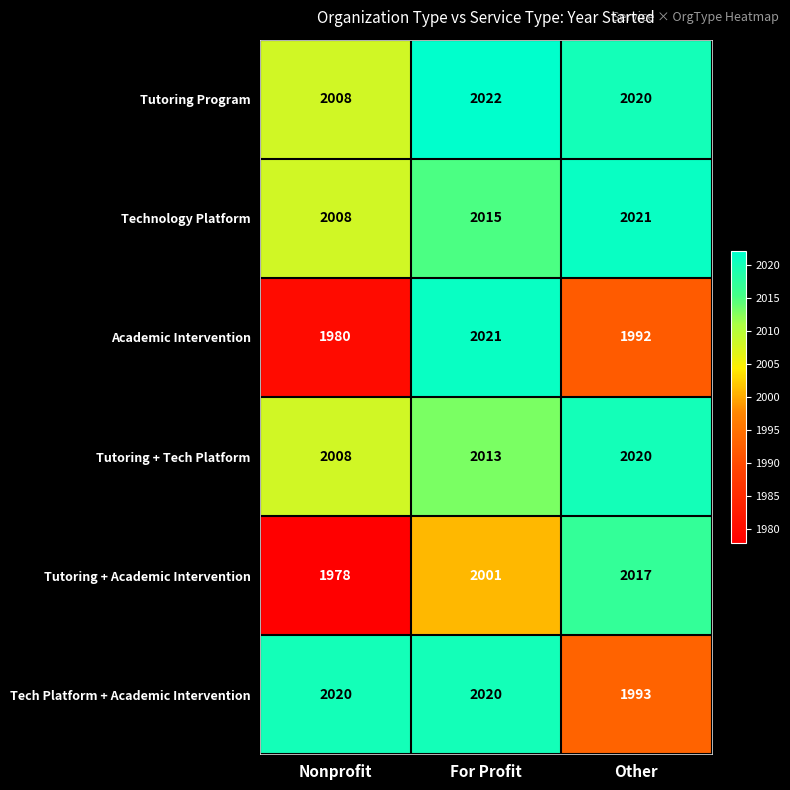

At how many categories does at least one series exceed 1995?

3